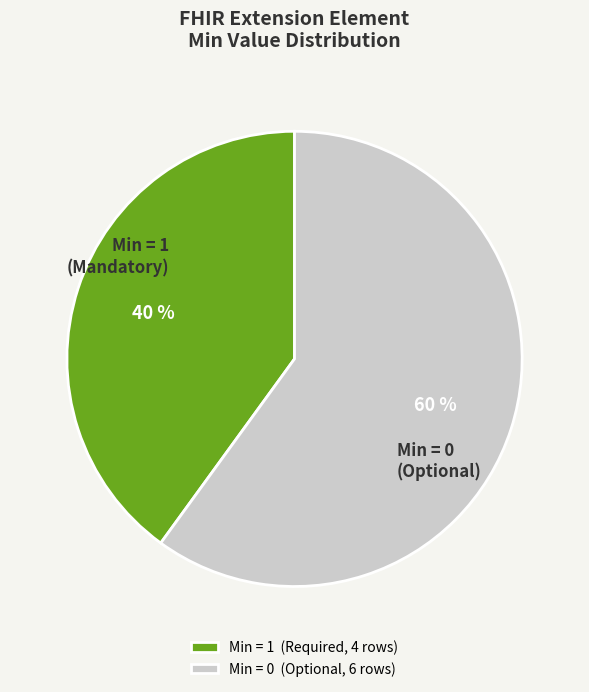

Rank the categories by value from highest to lowest.

Min = 0 (Optional, 6 rows), Min = 1 (Required, 4 rows)